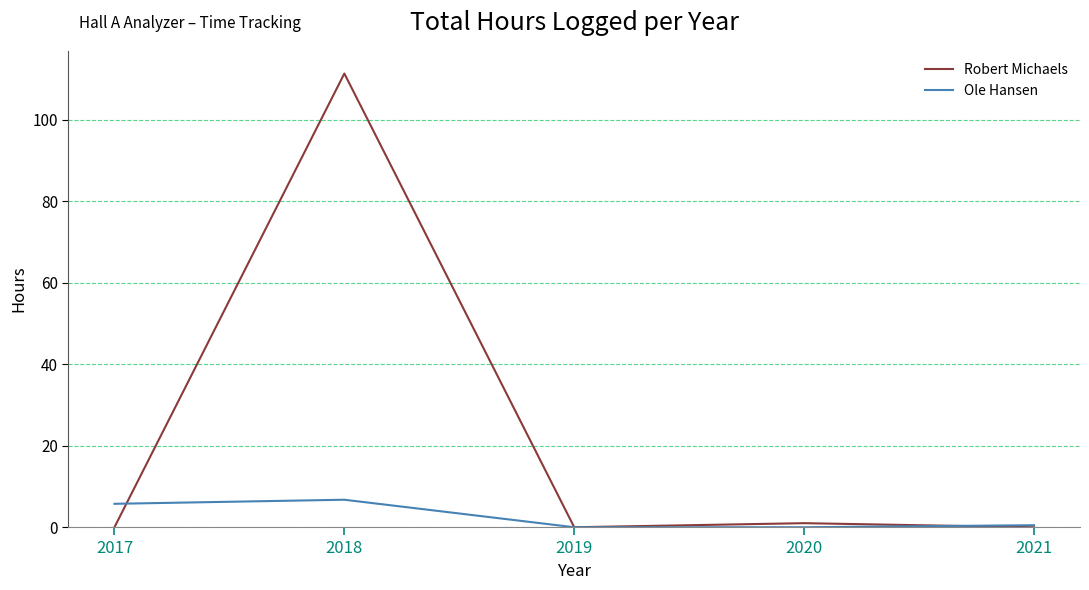

The value of Robert Michaels at 2021 is -76.3. True or false?

False